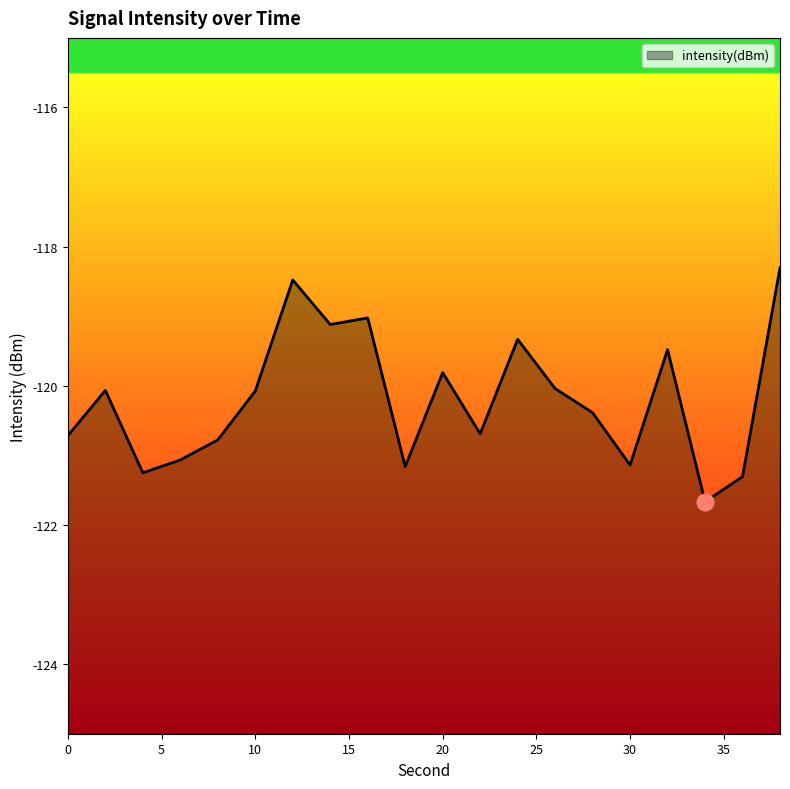

The value at 15 is -121.1. True or false?

True